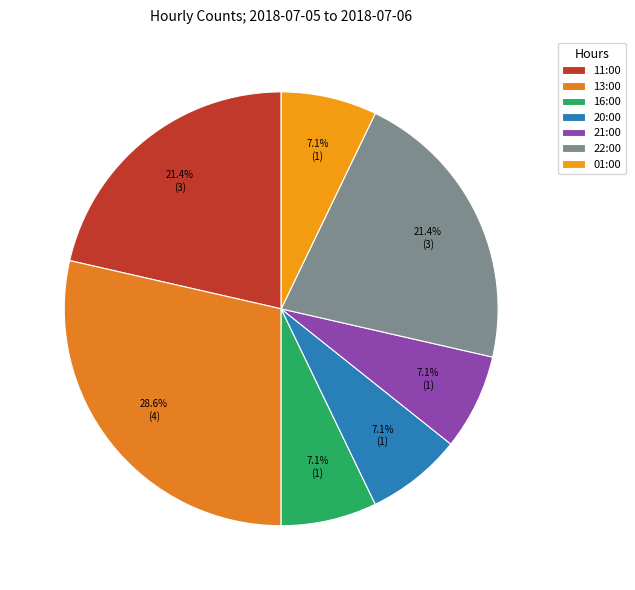

To the nearest percent, what is the combined percentage of 22:00 and 13:00?

50%